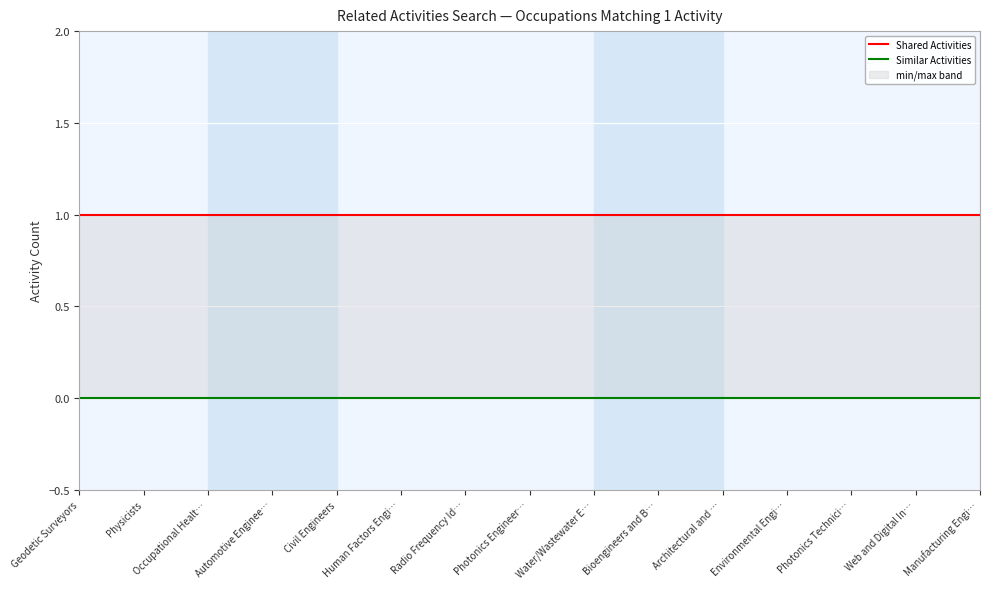

Which series has the largest range (max minus min)?

Shared Activities